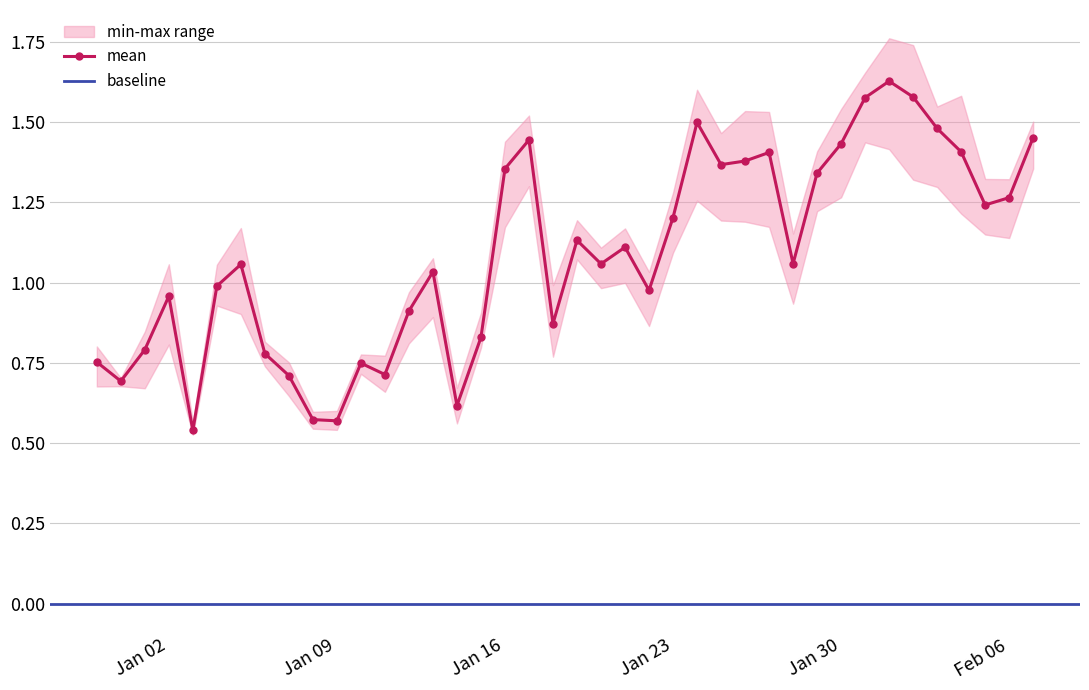

How many interior local valleys does the maximum series have?

12